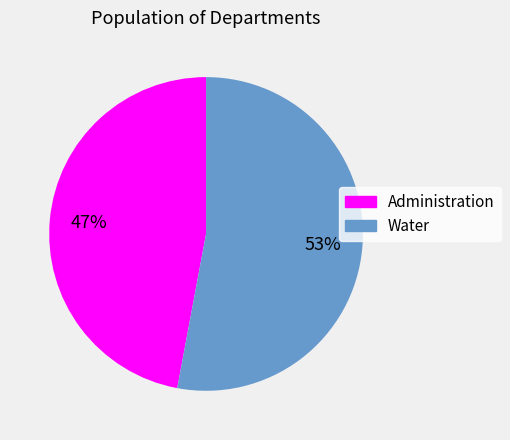

Do Water and Administration together represent more than half of the pie?

Yes